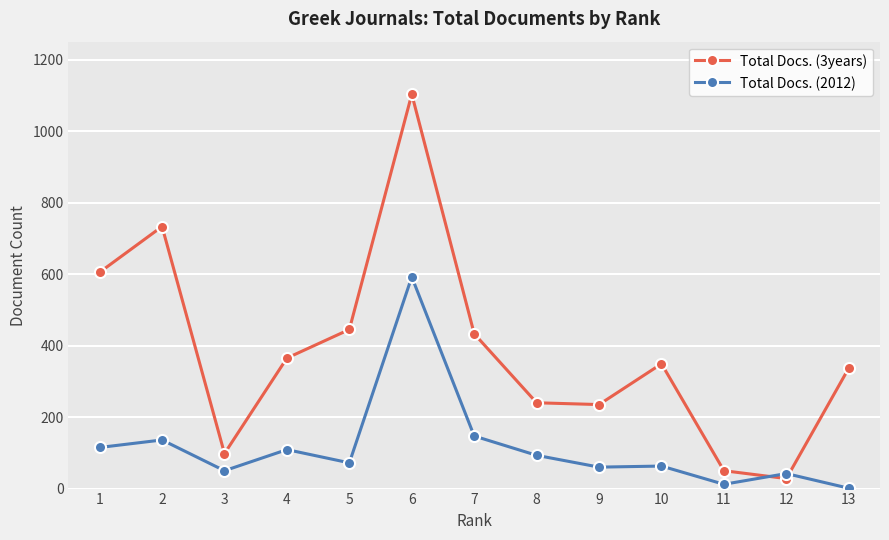

What is the minimum value for Total Docs. (3years)?

28